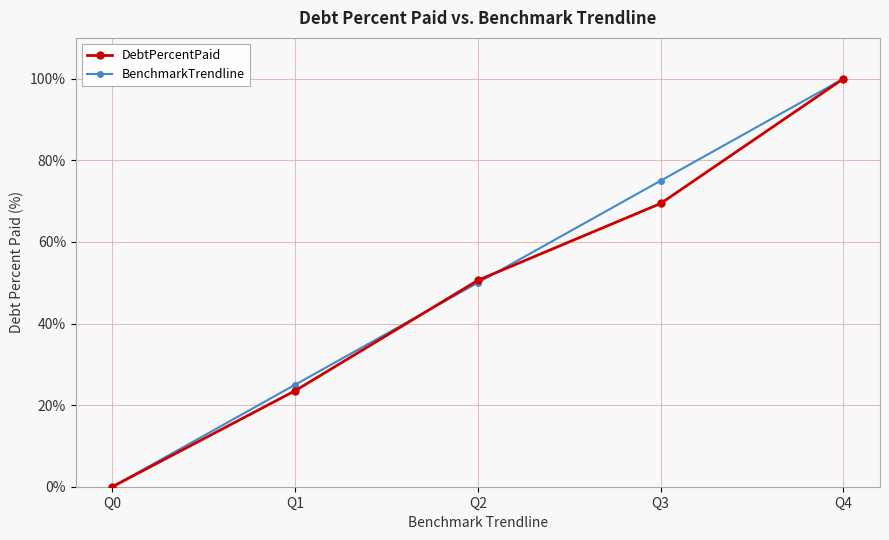

List the series in order of their overall mean, highest first.

BenchmarkTrendline, DebtPercentPaid